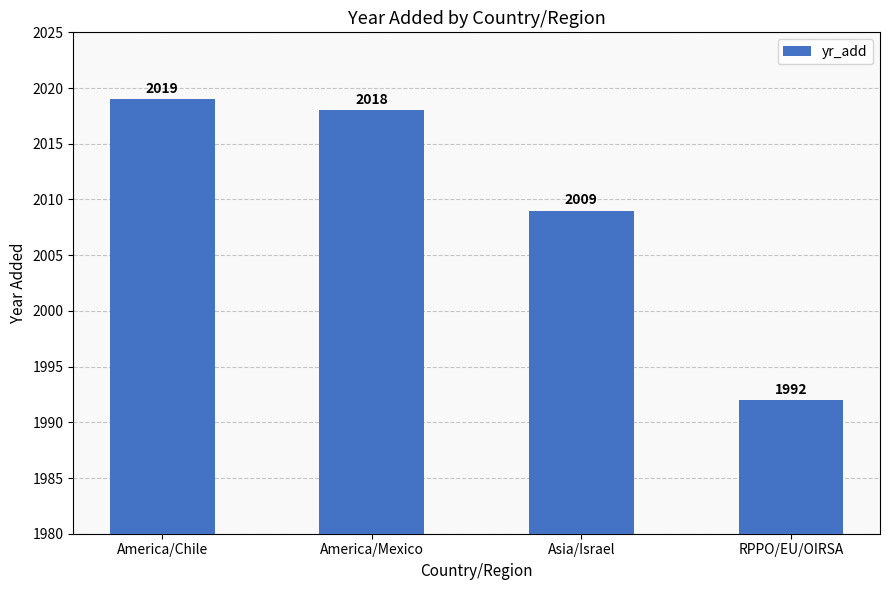

How many bars are there in total?

4